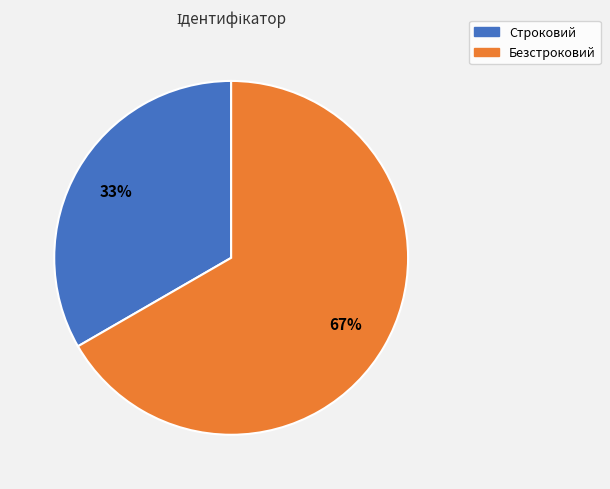

True or false: Безстроковий accounts for 77% of the total.

False